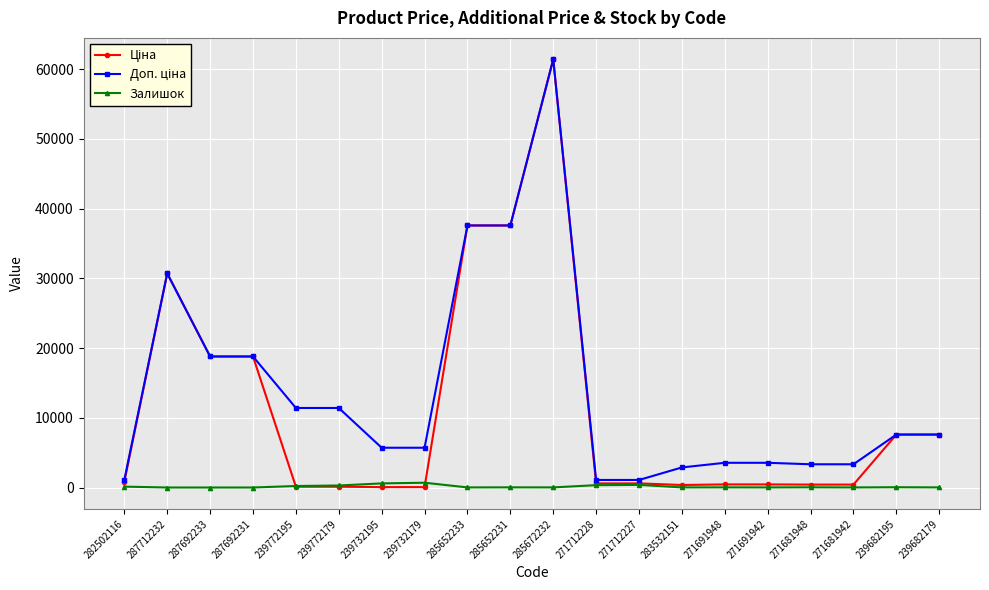

What is the greatest value displayed?

61434.3